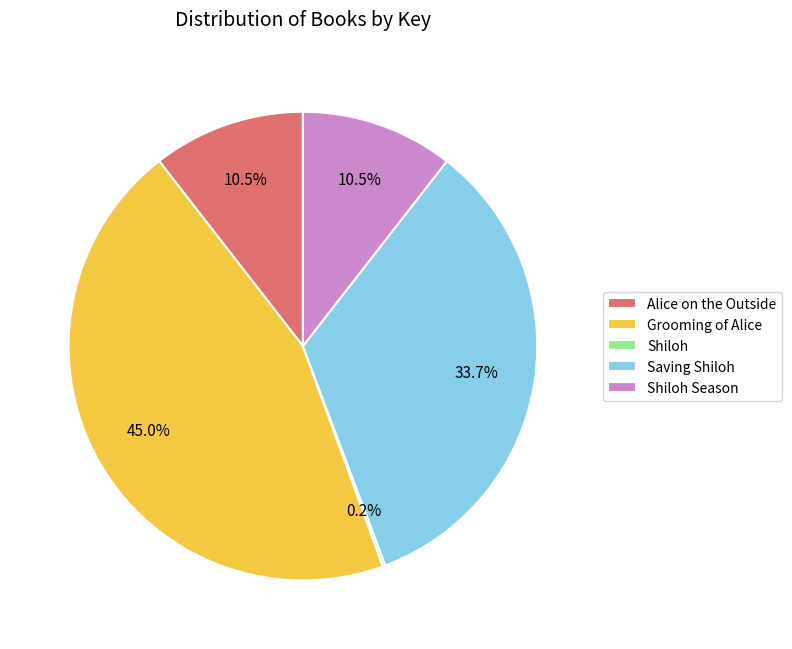

Which slice is the largest?

Grooming of Alice